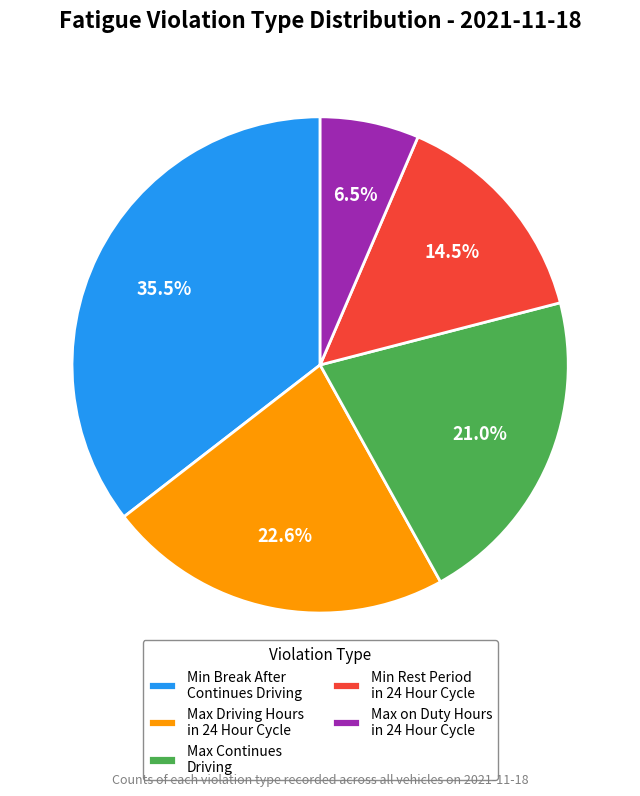

Count the number of slices in the pie.

5